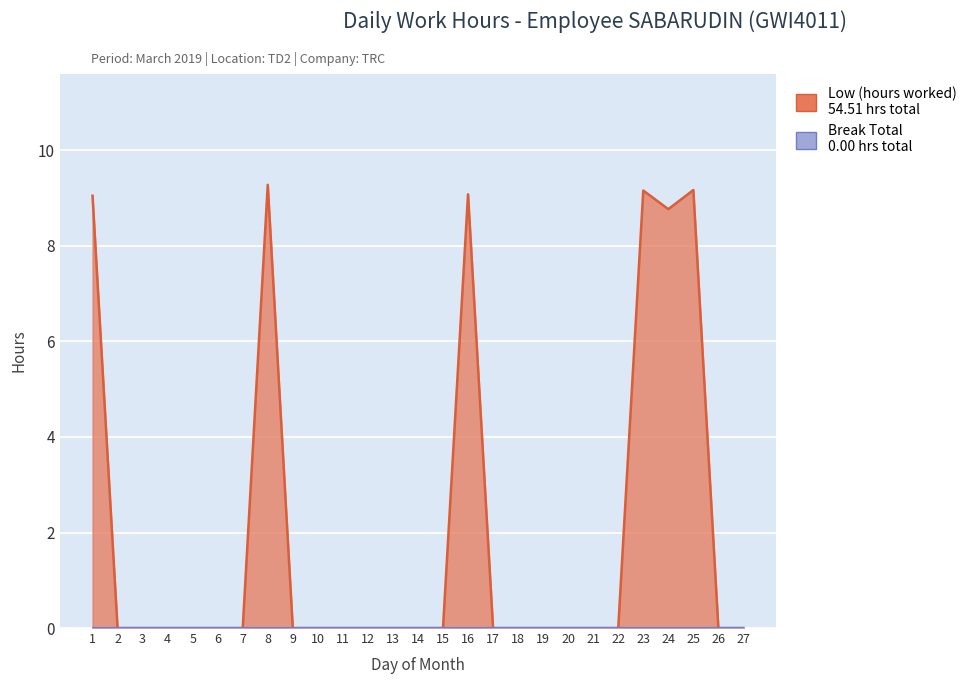

List the labels in order of value, largest first.

8, 25, 23, 16, 1, 24, 2, 3, 4, 5, 6, 7, 9, 10, 11, 12, 13, 14, 15, 17, 18, 19, 20, 21, 22, 26, 27